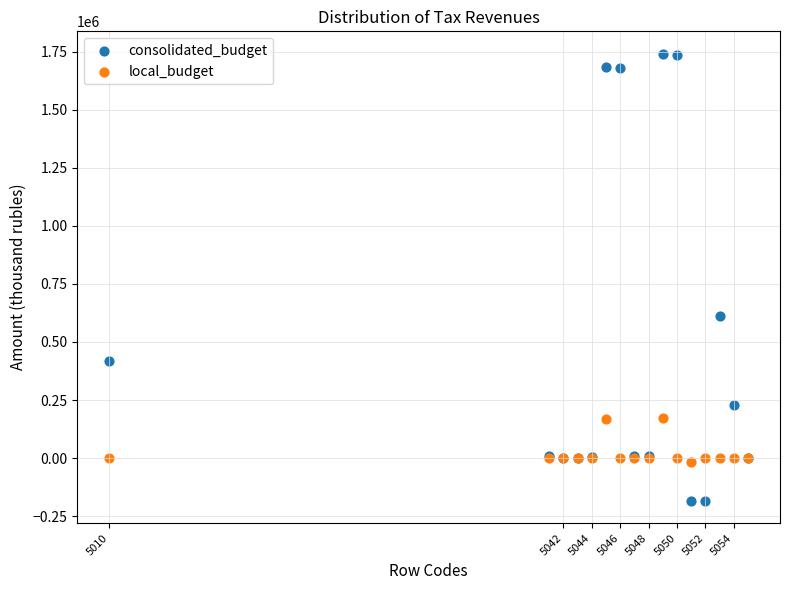

Across all series, what Y value is closest to 778659?

612855